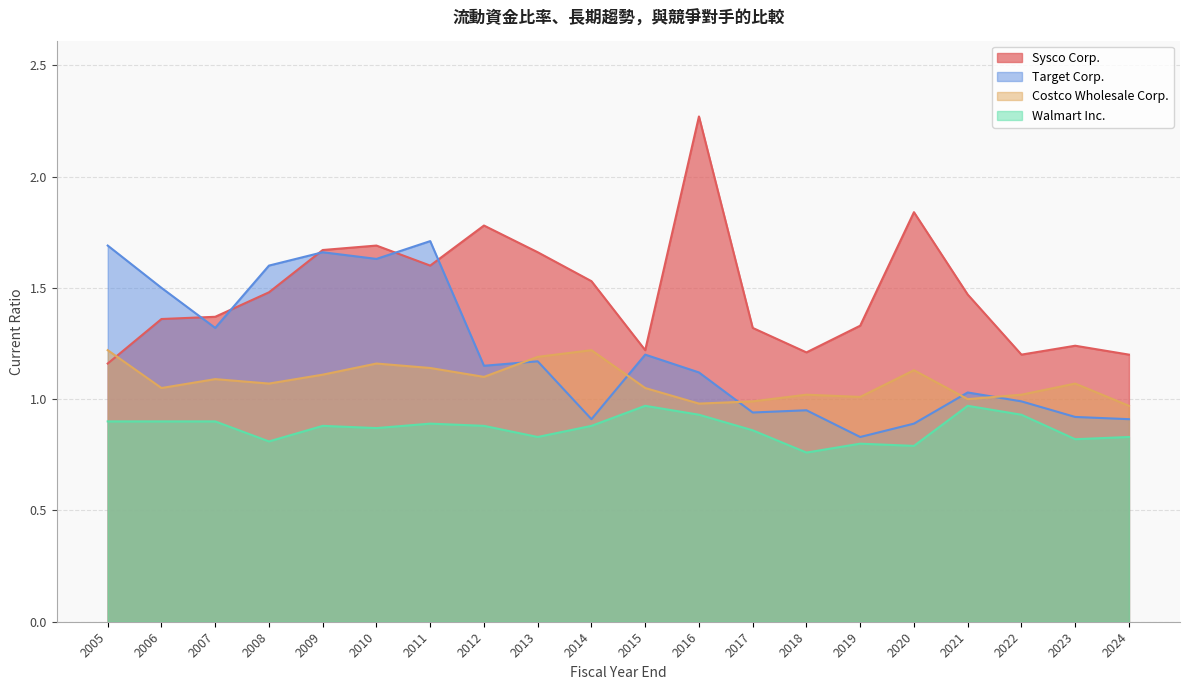

The Costco Wholesale Corp. series shows 1.4 at 2016. True or false?

False